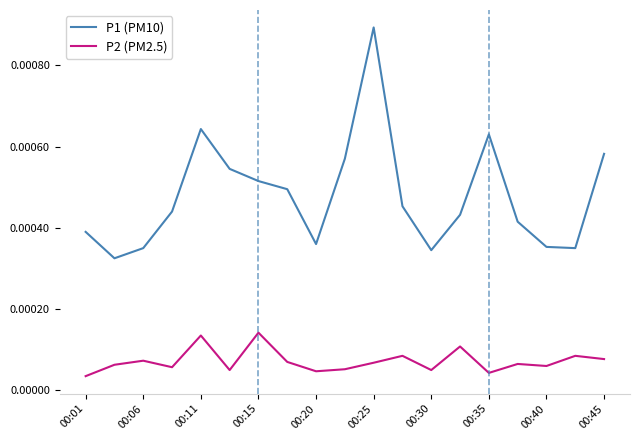

True or false: P1 (PM10) and P2 (PM2.5) cross at least once.

False